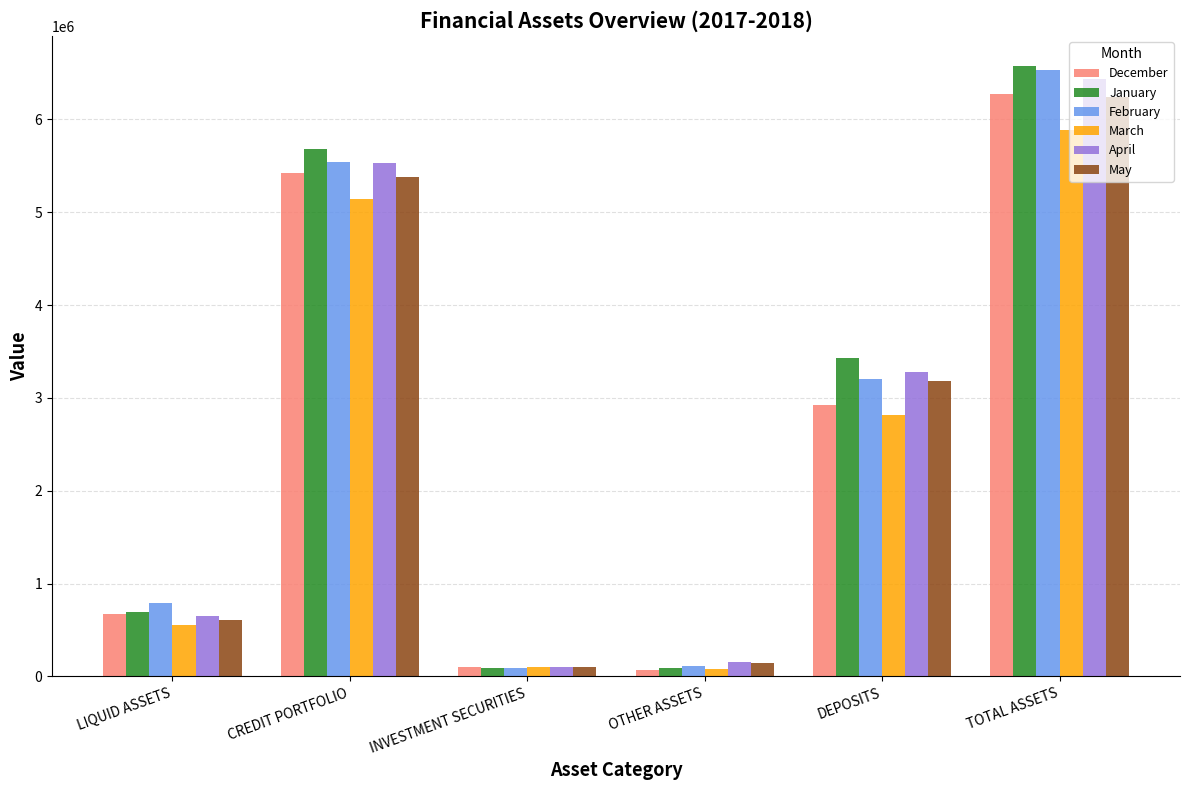

What is the spread (max minus min) of values at TOTAL ASSETS?

684634.0